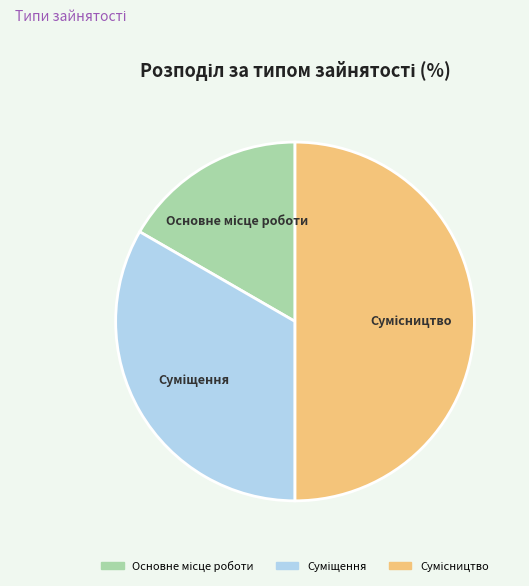

Count the number of slices in the pie.

3